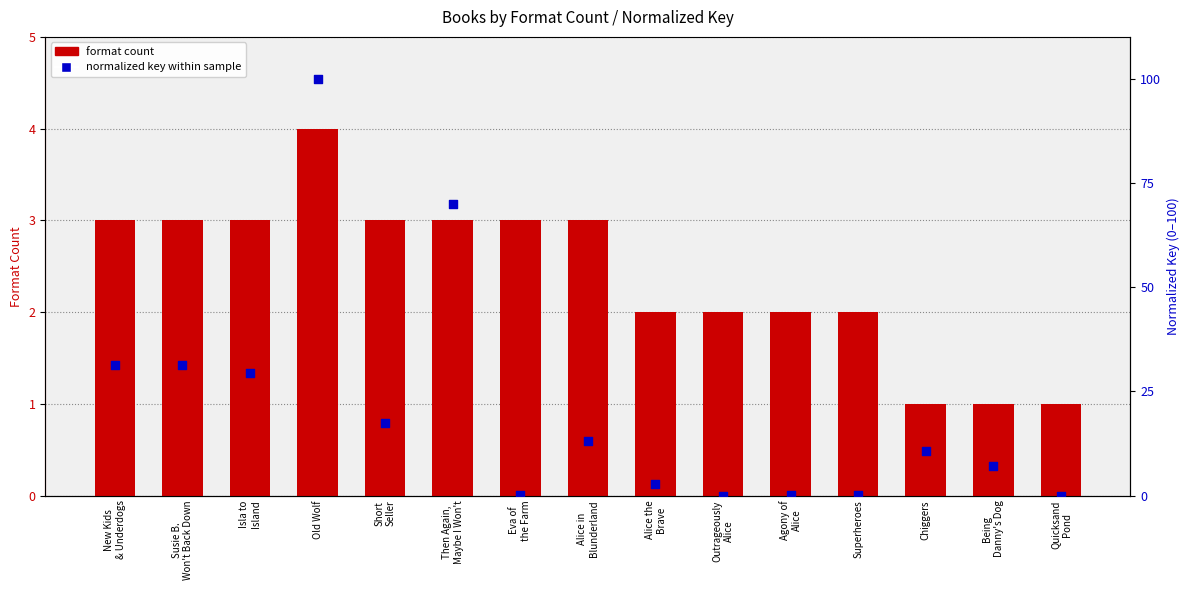

Is the value of normalized key (percentile rank) at Chiggers greater than the value of format count at Agony of
Alice?

Yes